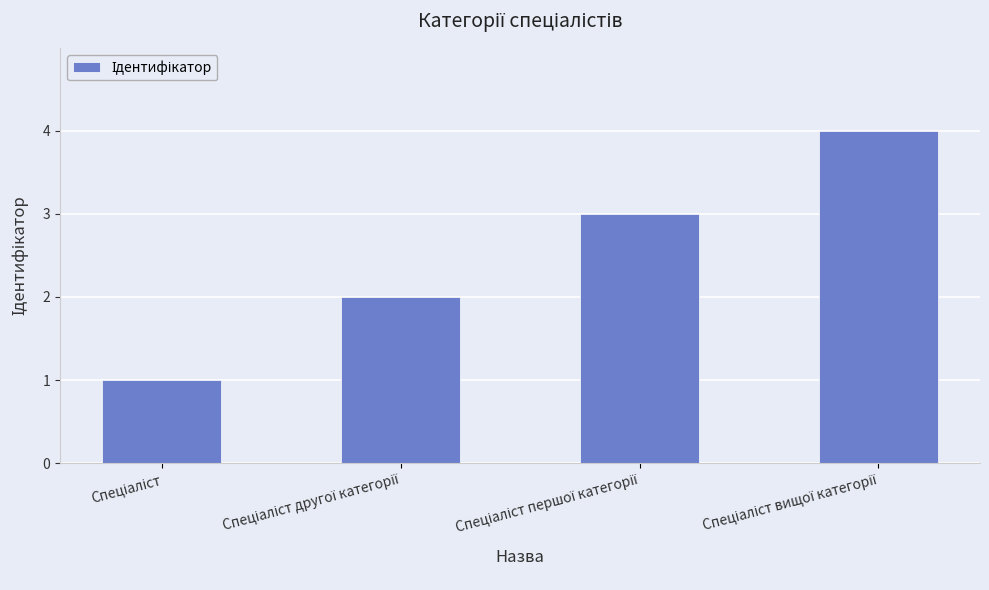

What is the value of the 2nd bar from the left?

2